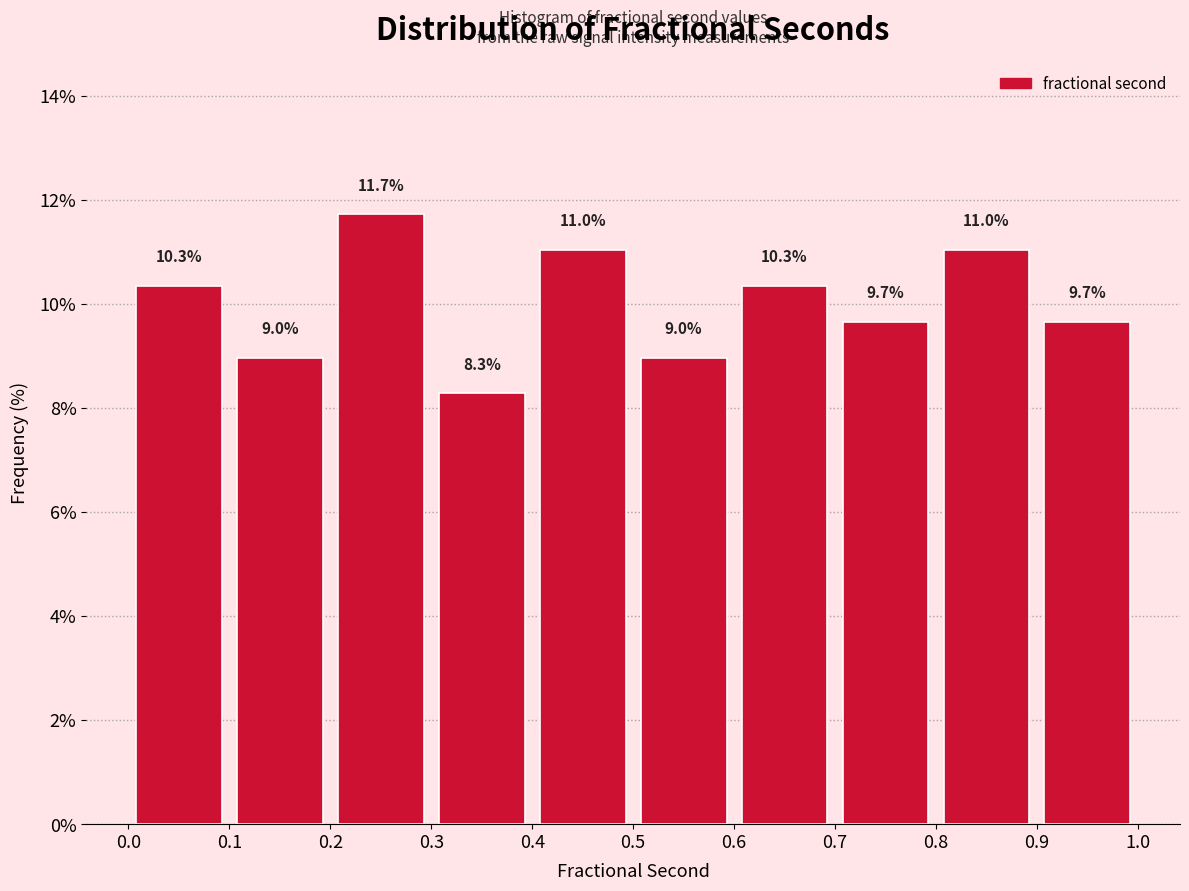

What is the height of the bar covering 0.7 to 0.8 on the x-axis?

9.7